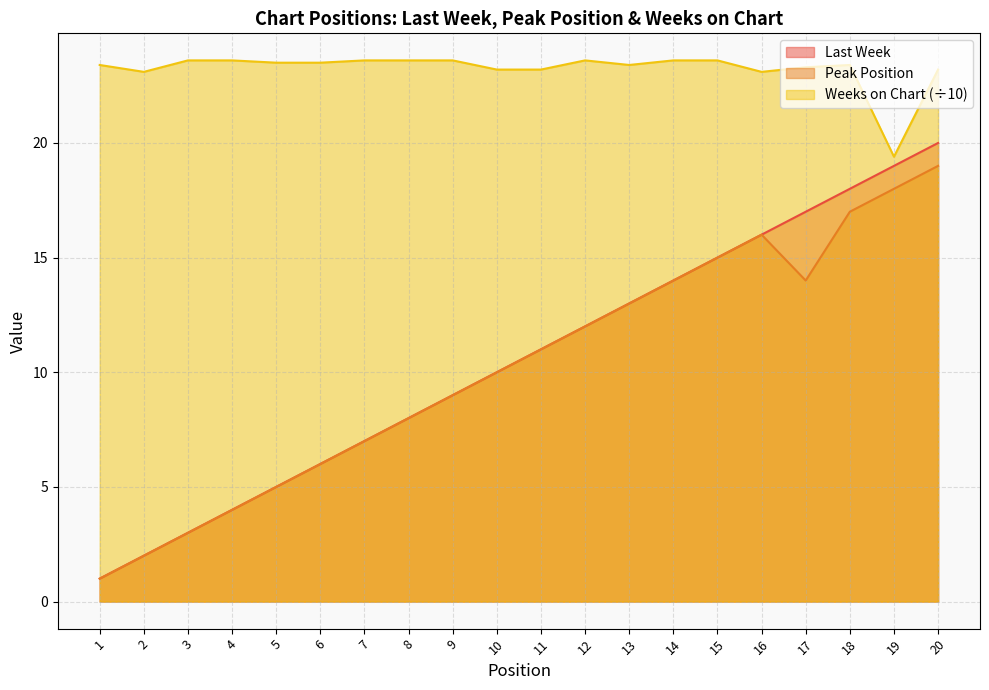

What is the sum of all Peak Position values?

204.0